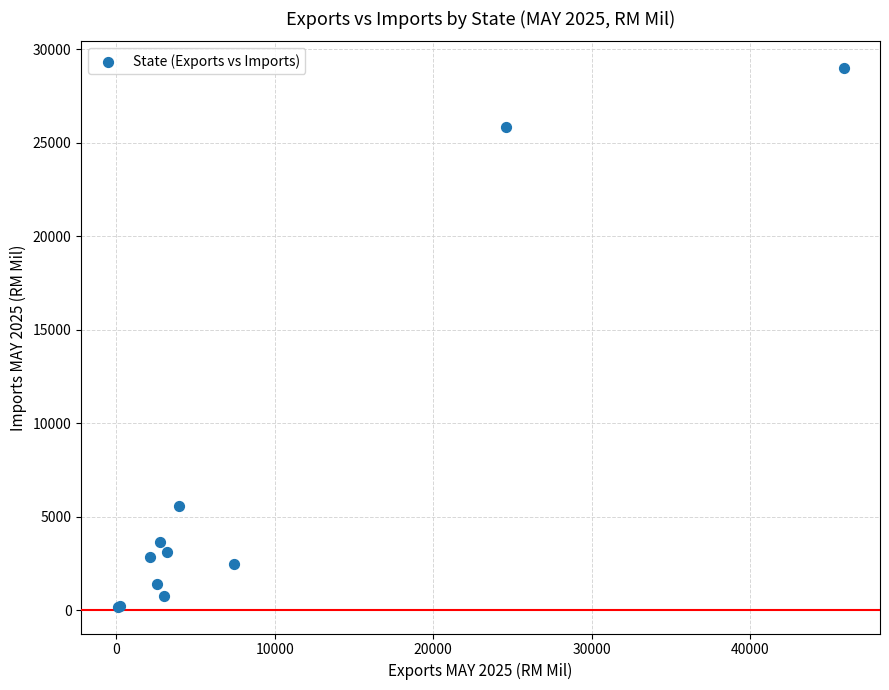

What Y value in the scatter plot is closest to 14581?

5590